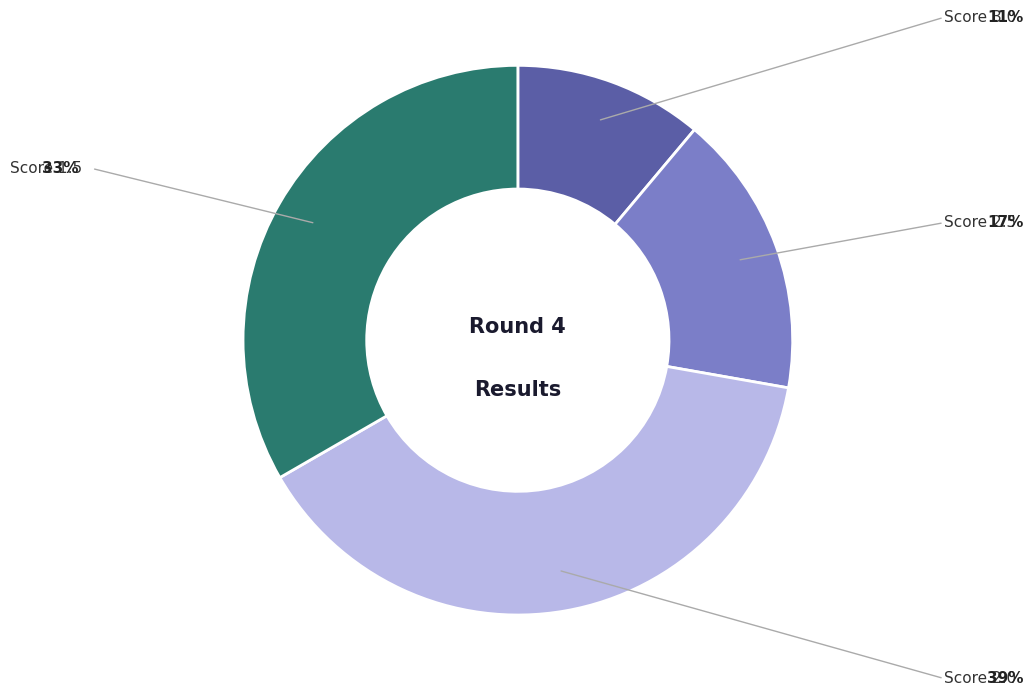

Is there any slice that represents more than half of the pie?

No